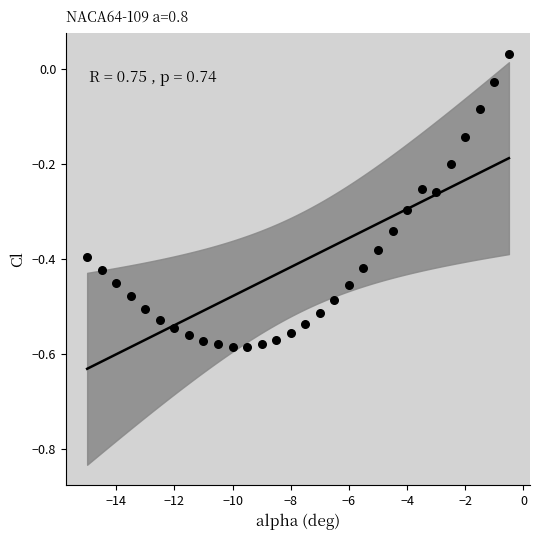

What is the range of X values (max minus min)?

14.5